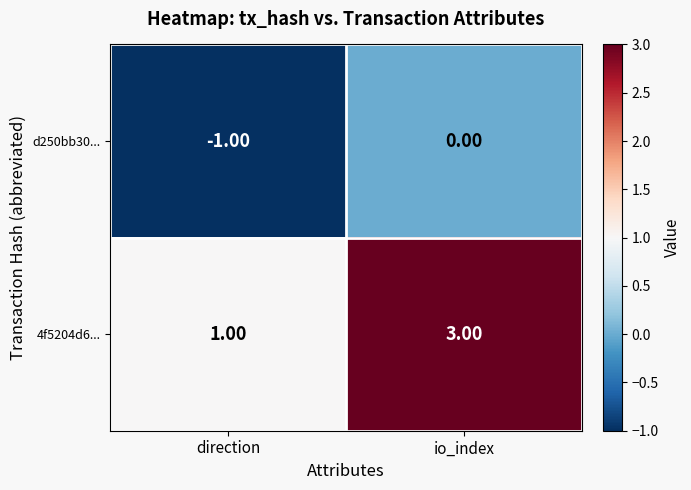

At which category does the chart reach its minimum across all series?

direction